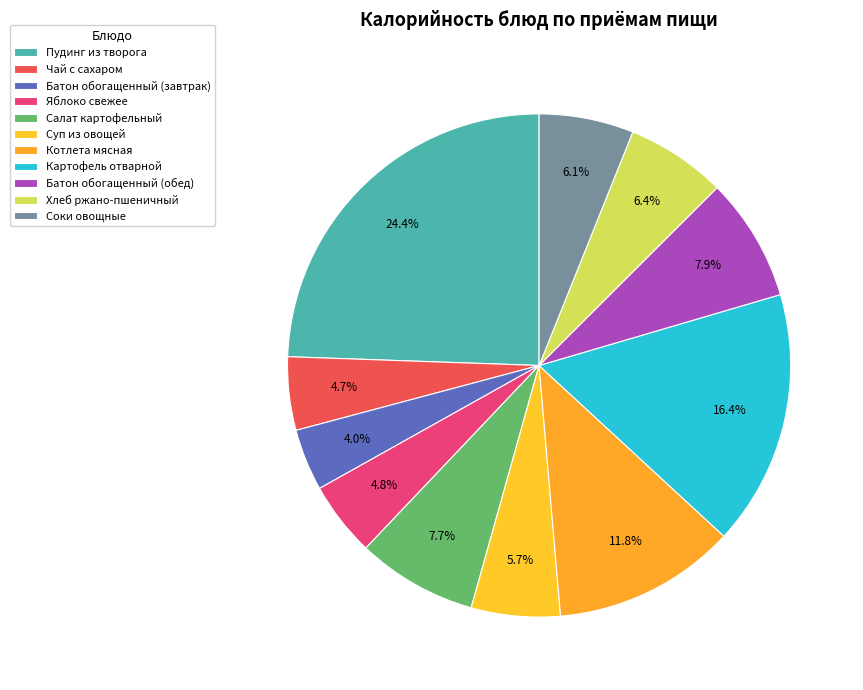

To the nearest percent, what is the average slice percentage?

9%